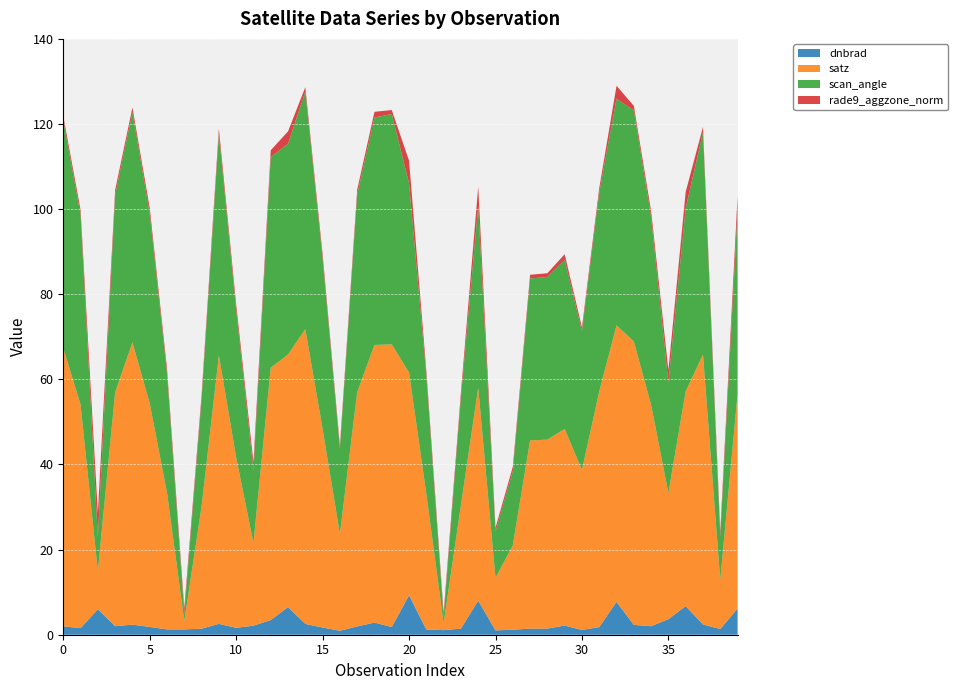

Reading left to right, extract all data points from this chart.

dnbrad: 0=2.0	1=1.5	2=6.0	3=2.0	4=2.4	5=1.8	6=1.2	7=1.2	8=1.4	9=2.5	10=1.6	11=2.1	12=3.4	13=6.5	14=2.5	15=1.7	16=0.9	17=1.9	18=2.9	19=1.8	20=9.3	21=1.2	22=1.1	23=1.4	24=8.0	25=1.0	26=1.2	27=1.4	28=1.4	29=2.1	30=1.1	31=1.8	32=7.7	33=2.3	34=2.0	35=3.6	36=6.7	37=2.4	38=1.3	39=6.1
satz: 0=65.3	1=52.5	2=9.0	3=54.9	4=66.3	5=52.5	6=32.1	7=2.0	8=28.7	9=63.1	10=40.0	11=19.4	12=59.3	13=59.4	14=69.3	15=46.6	16=22.8	17=55.0	18=65.2	19=66.4	20=52.3	21=31.8	22=1.6	23=29.0	24=50.0	25=12.3	26=19.8	27=44.2	28=44.4	29=46.2	30=37.6	31=55.4	32=65.0	33=66.6	34=52.0	35=29.6	36=50.5	37=63.4	38=11.6	39=50.4
scan_angle: 0=53.5	1=44.6	2=7.9	3=46.4	4=54.1	5=44.6	6=28.0	7=1.8	8=25.2	9=52.0	10=34.7	11=17.1	12=49.5	13=49.5	14=55.8	15=40.0	16=20.0	17=46.5	18=53.4	19=54.1	20=44.4	21=27.8	22=1.4	23=25.4	24=42.7	25=10.9	26=17.4	27=38.1	28=38.2	29=39.7	30=32.6	31=46.7	32=53.3	33=54.3	34=44.2	35=25.9	36=43.0	37=52.3	38=10.2	39=43.0
rade9_aggzone_norm: 0=1.1	1=1.1	2=5.7	3=1.2	4=1.1	5=1.3	6=1.2	7=1.2	8=1.1	9=1.3	10=1.3	11=1.9	12=1.6	13=2.9	14=1.0	15=1.1	16=0.8	17=1.1	18=1.4	19=0.9	20=5.3	21=1.1	22=1.1	23=1.1	24=4.6	25=0.9	26=1.0	27=0.9	28=0.9	29=1.4	30=0.8	31=1.1	32=3.0	33=1.1	34=1.4	35=2.9	36=3.9	37=1.2	38=1.2	39=3.5